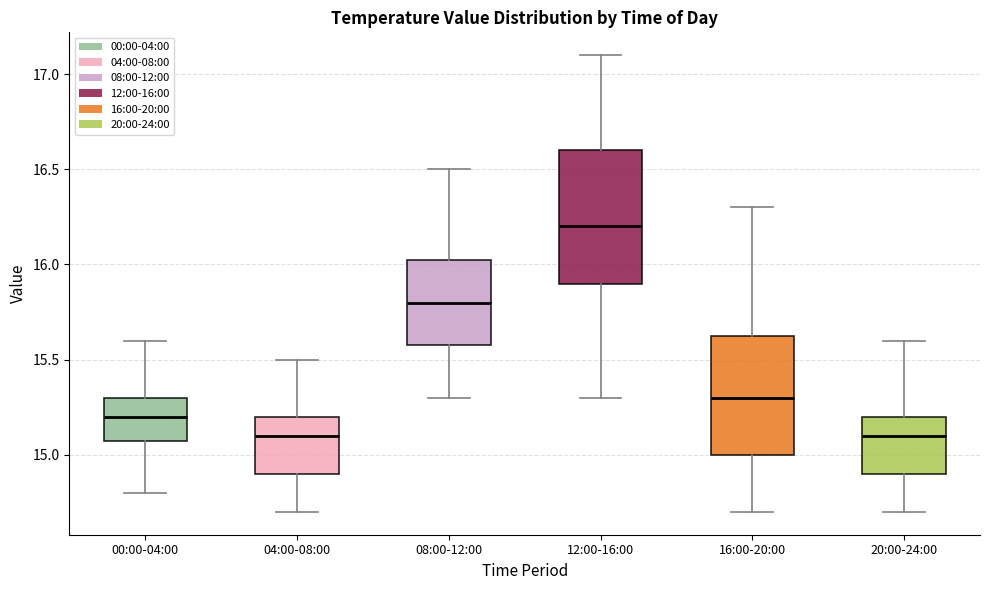

Comparing the boxes themselves (not the whiskers), which one is the tallest?

12:00-16:00